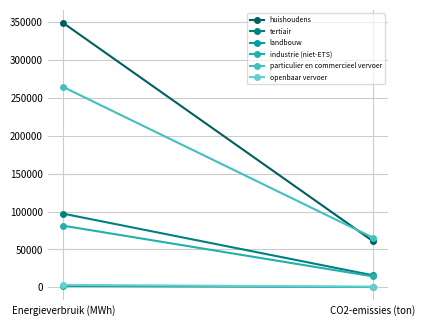

Where does the huishoudens series first go above 349052?

Energieverbruik (MWh)